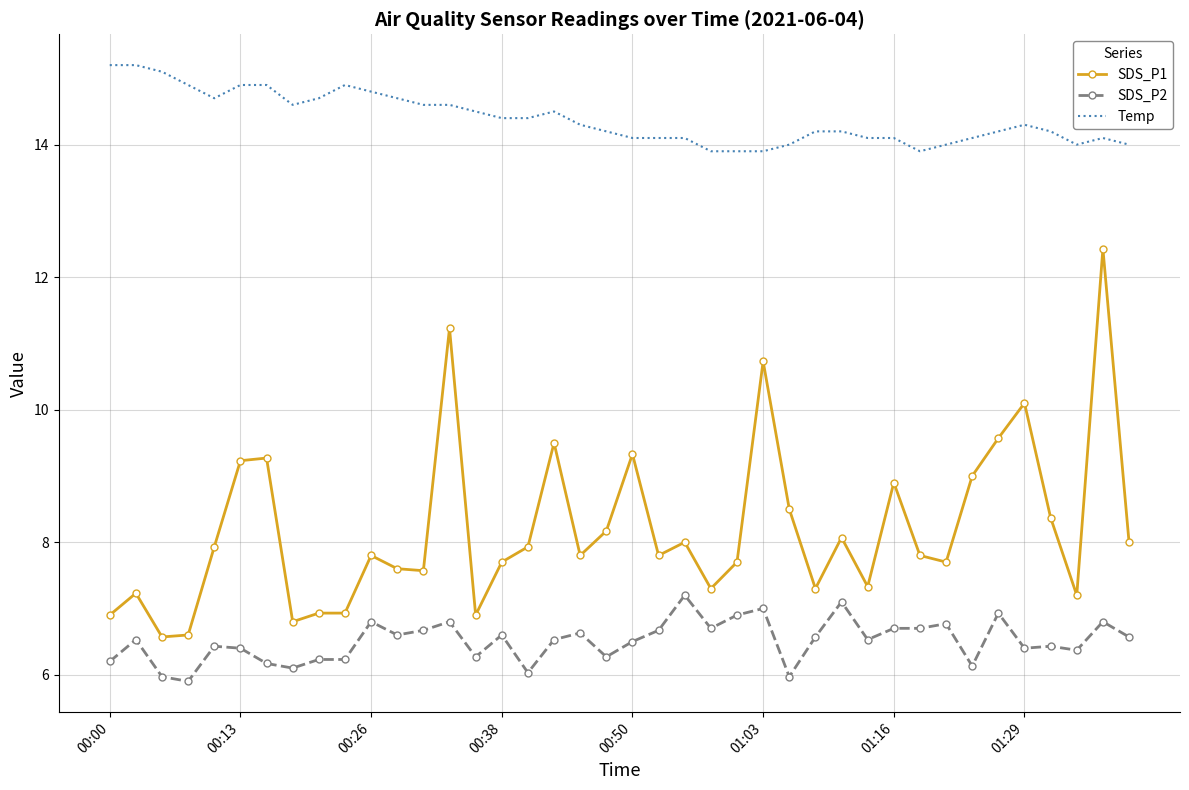

What are all the series names shown in the legend?

SDS_P1, SDS_P2, Temp